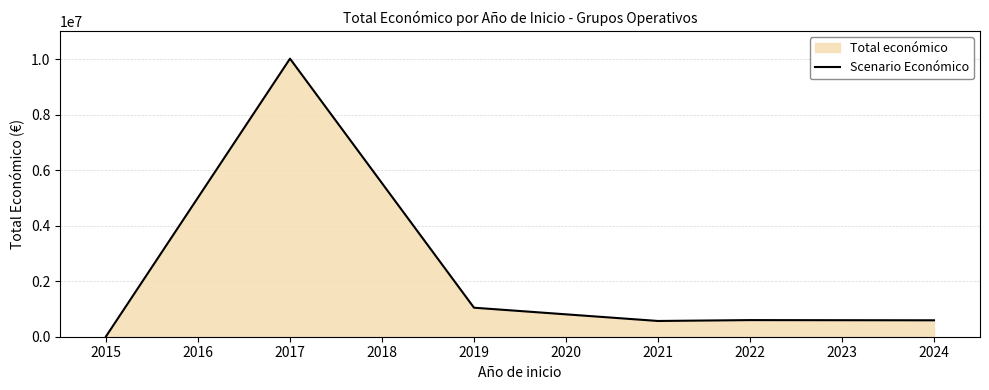

True or false: the data has more than 0 interior local peaks.

True